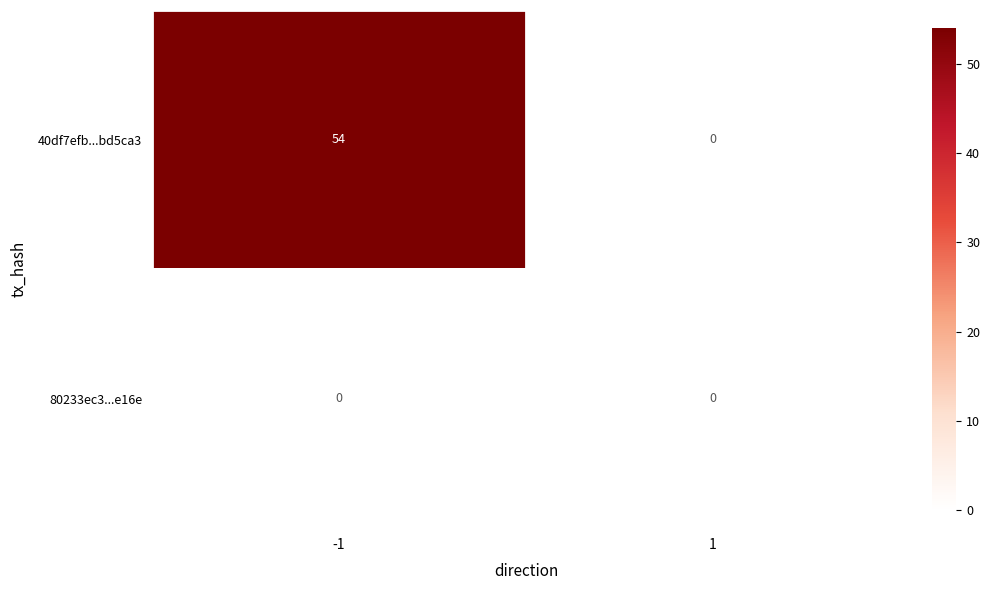

What is the maximum value for 40df7efb...bd5ca3?

54